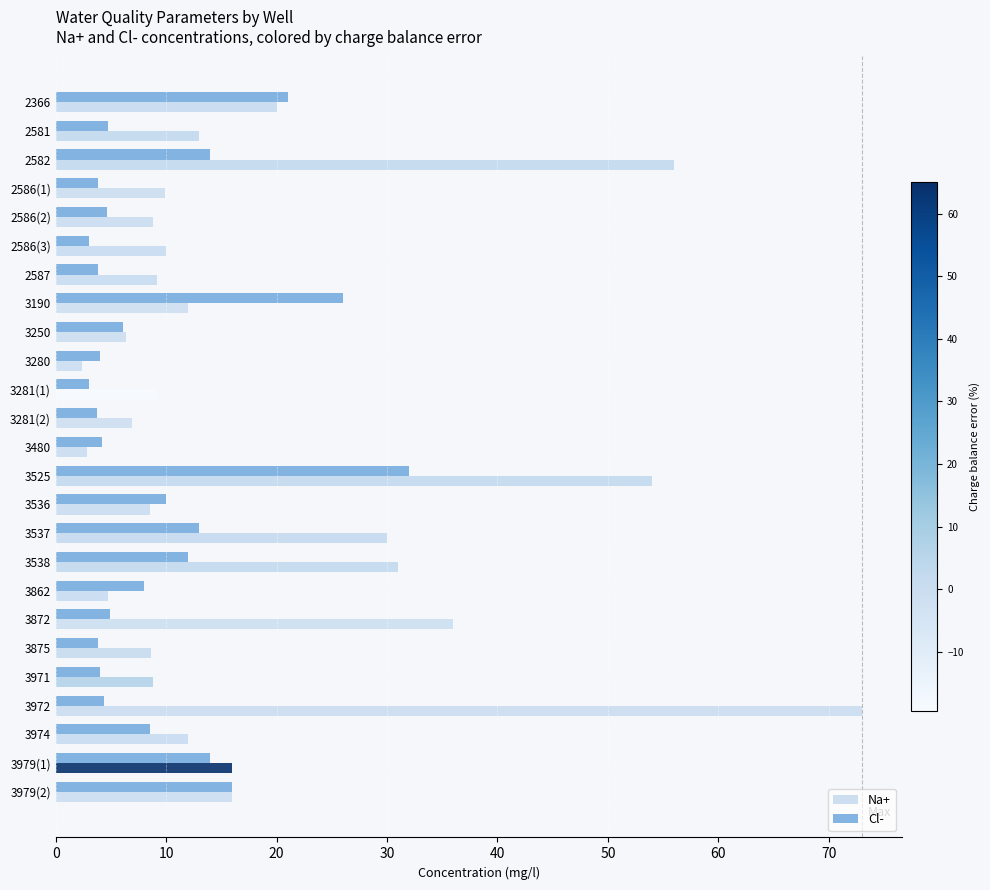

How many categories are shown in the chart?

25